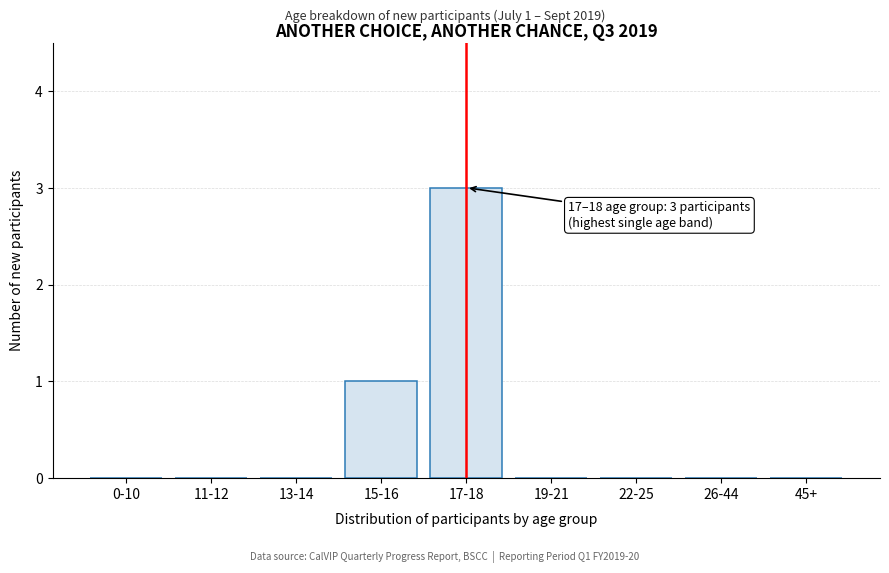

Reading left to right, transcribe all the data shown in this chart.

0-10=0	11-12=0	13-14=0	15-16=1	17-18=3	19-21=0	22-25=0	26-44=0	45+=0